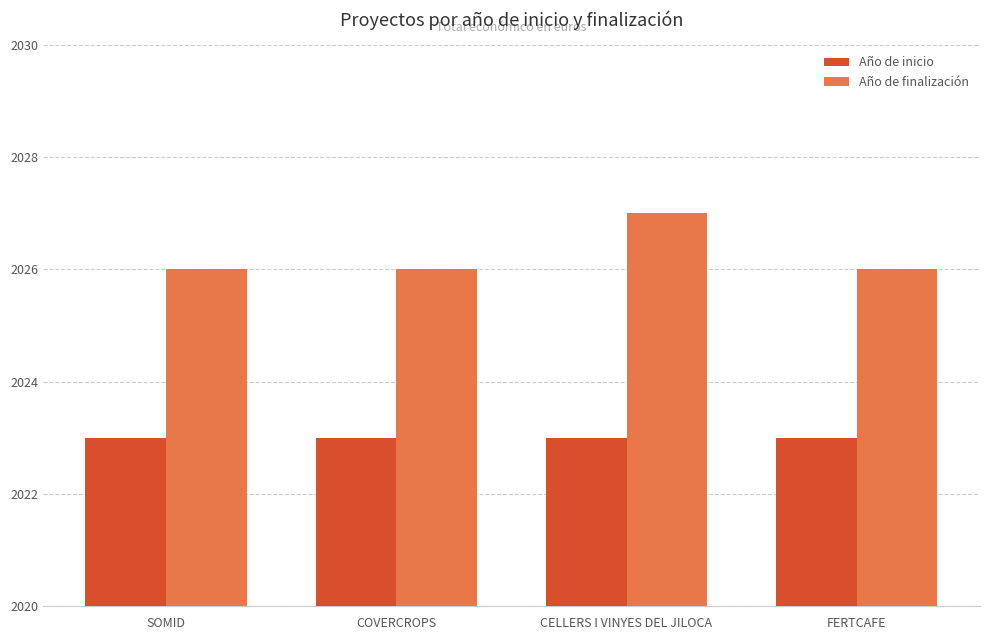

What is the difference between the maximum and minimum values in the Año de finalización series?

1